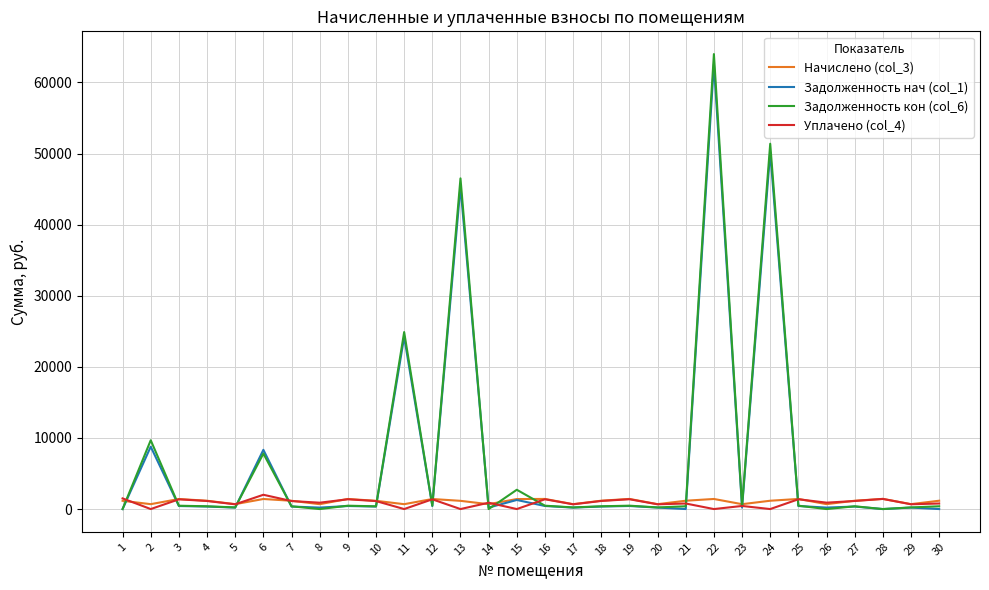

Which series has the largest range (max minus min)?

Задолженность кон (col_6)